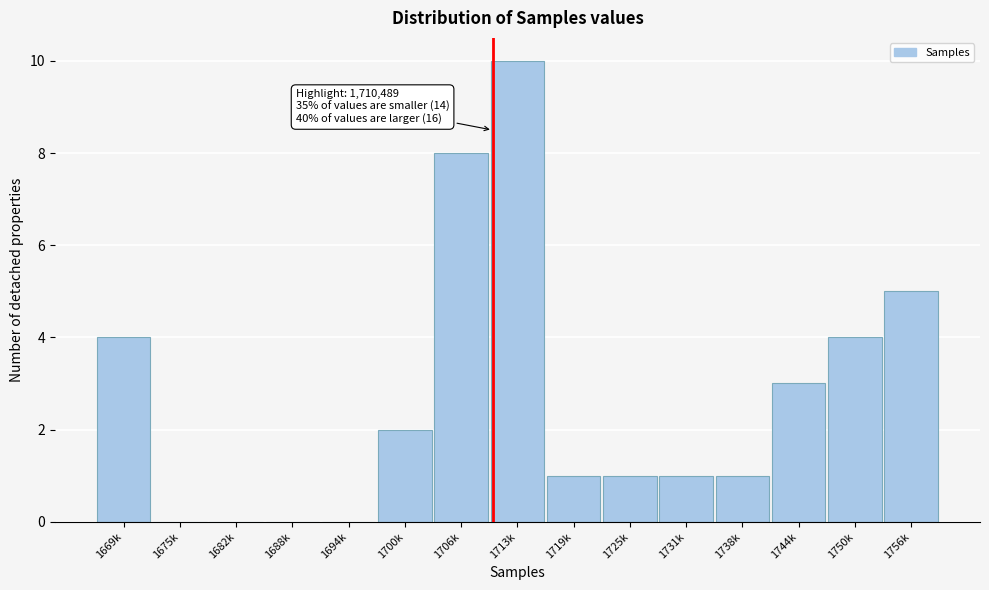

Reading right to left, extract all data points from this chart.

1756k=5	1750k=4	1744k=3	1738k=1	1731k=1	1725k=1	1719k=1	1713k=10	1706k=8	1700k=2	1694k=0	1688k=0	1682k=0	1675k=0	1669k=4